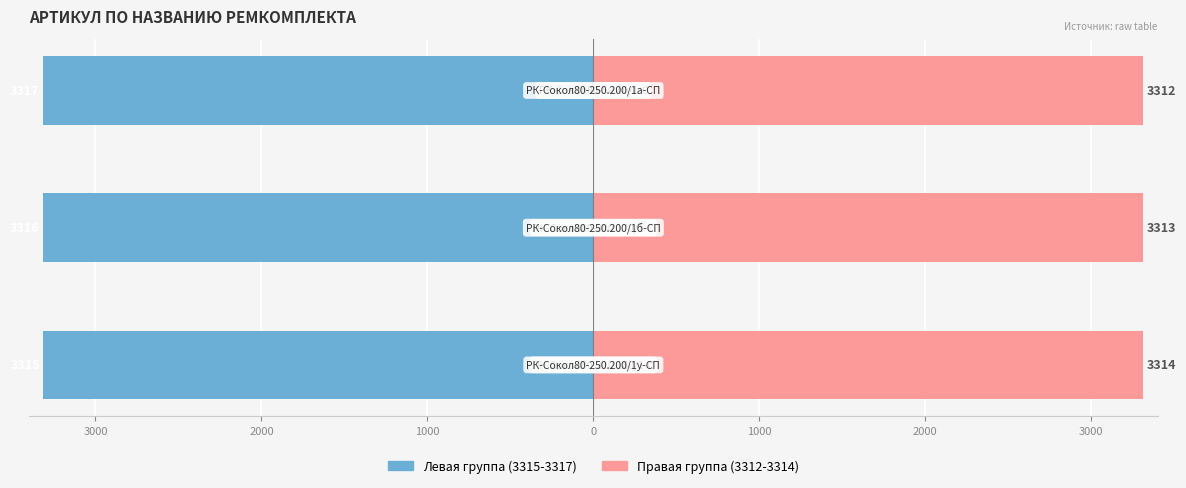

Reading left to right, what are all the values shown in this chart?

Левая группа (3315-3317): 3000=-3315	2000=-3316	1000=-3317
Правая группа (3312-3314): 3000=3314	2000=3313	1000=3312